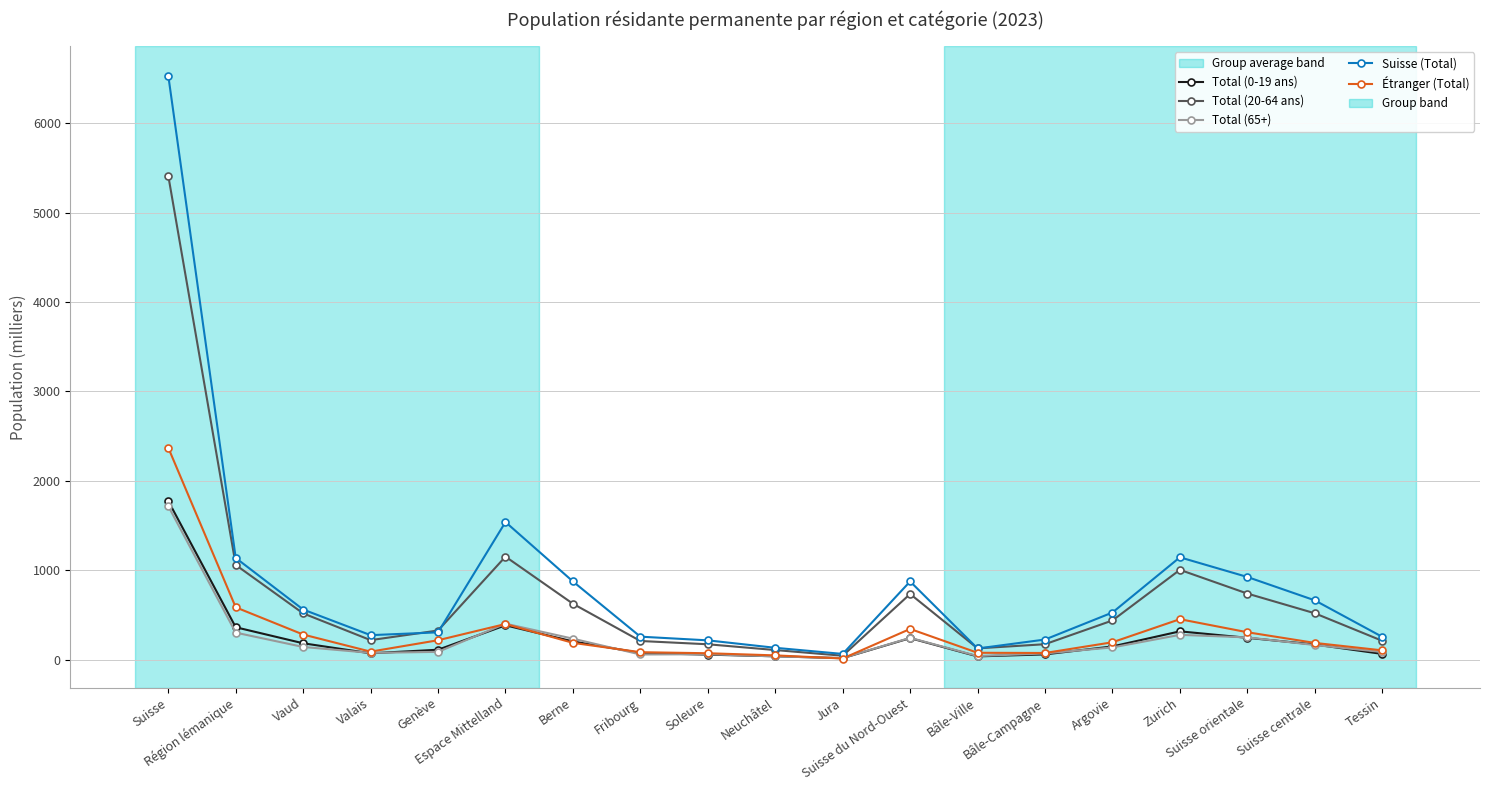

Where is the first local maximum for Total (65+)?

Espace Mittelland